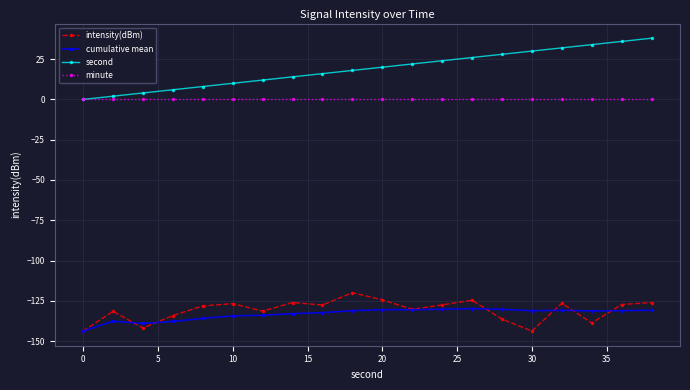

What is the minimum value shown in the chart?

-143.8